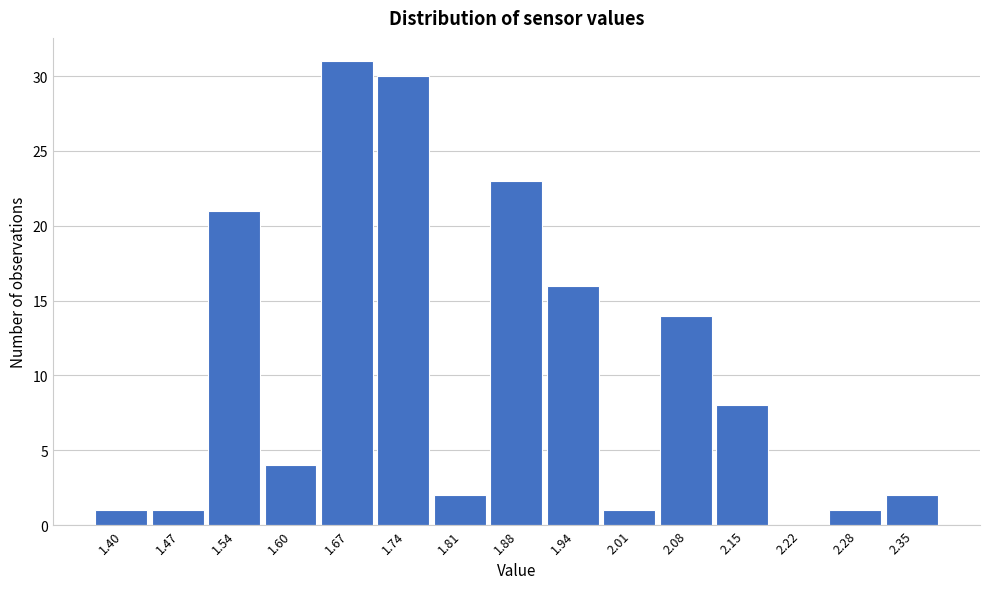

Reading left to right, list all the values displayed in this chart.

1.40=1	1.47=1	1.54=21	1.60=4	1.67=31	1.74=30	1.81=2	1.88=23	1.94=16	2.01=1	2.08=14	2.15=8	2.22=0	2.28=1	2.35=2